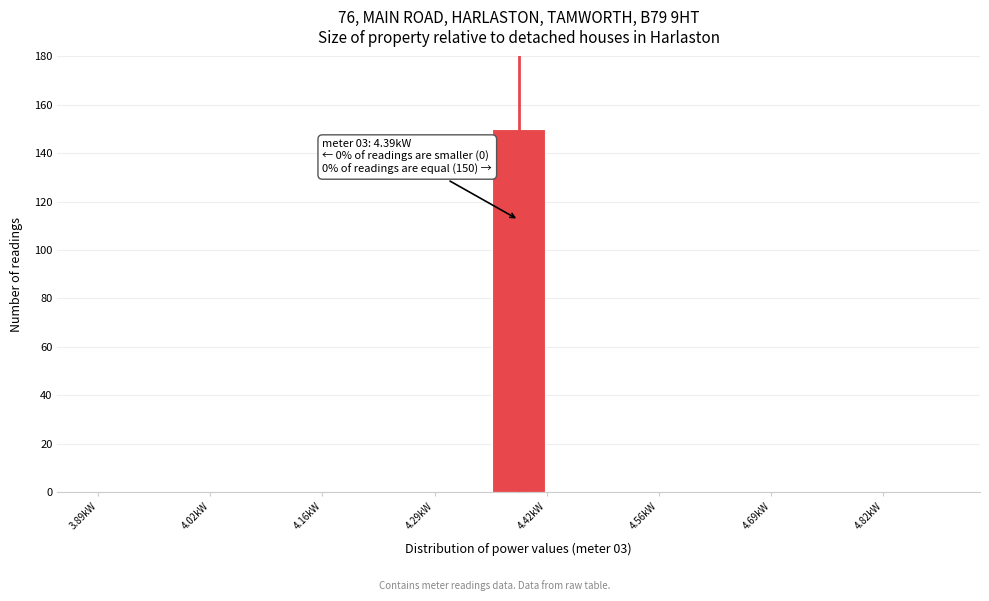

Read against the x-axis, roughly where is the centre of the tallest bar?

4.40